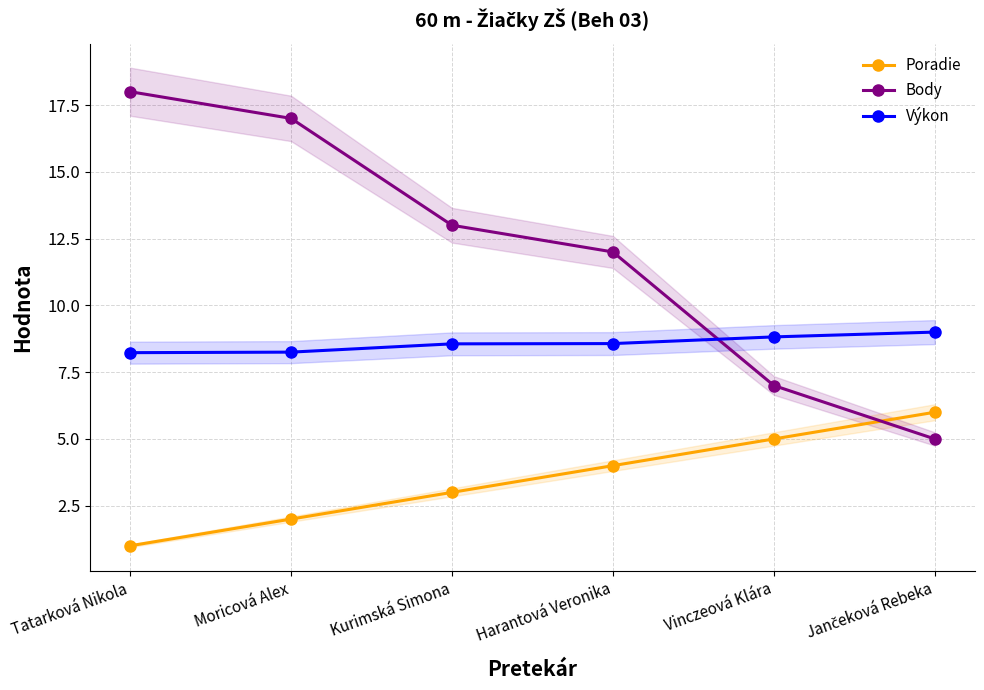

What is the label of the 2nd point from the left?

Moricová Alex